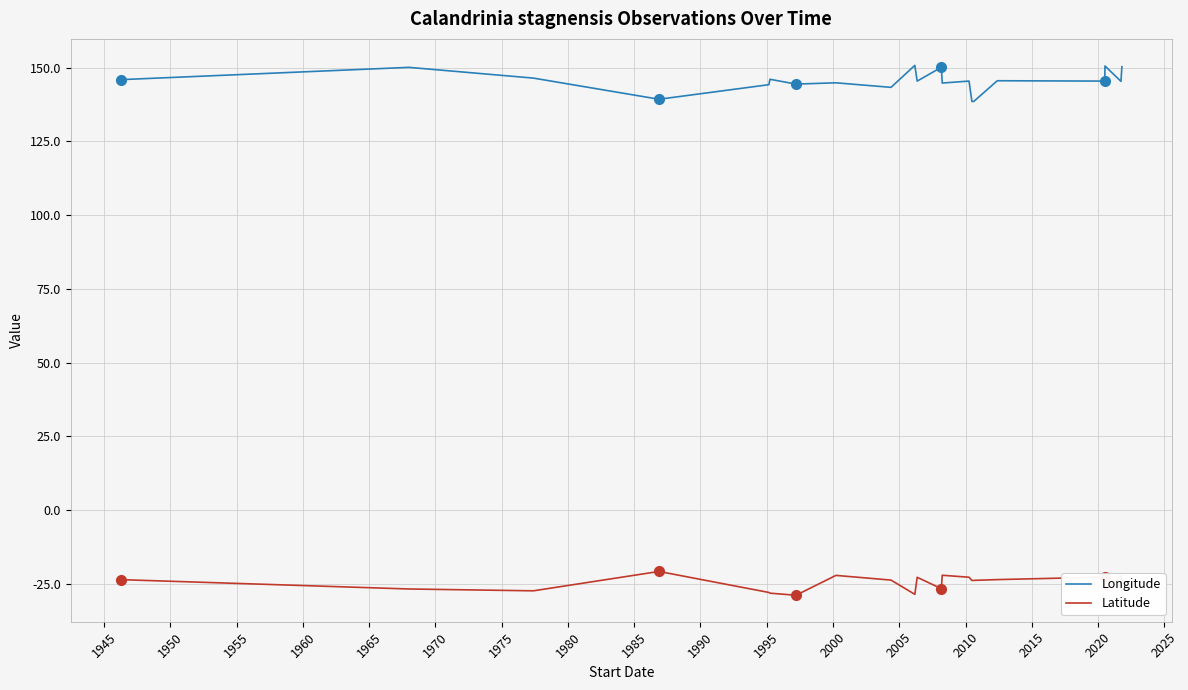

True or false: Latitude and Longitude intersect in this chart.

False